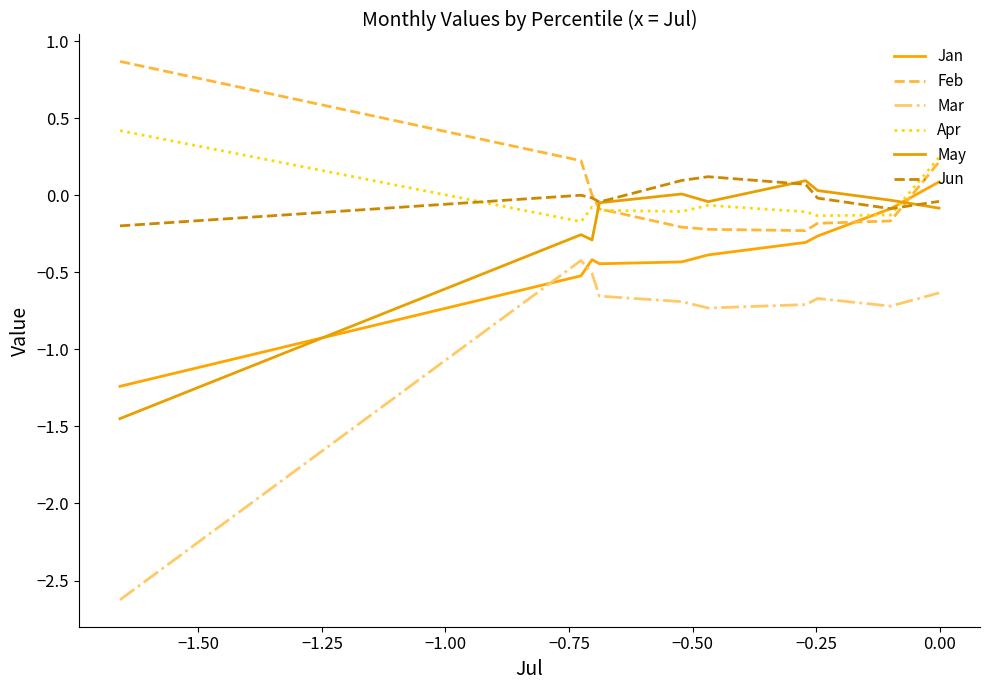

Which series has the largest total across all categories?

Feb